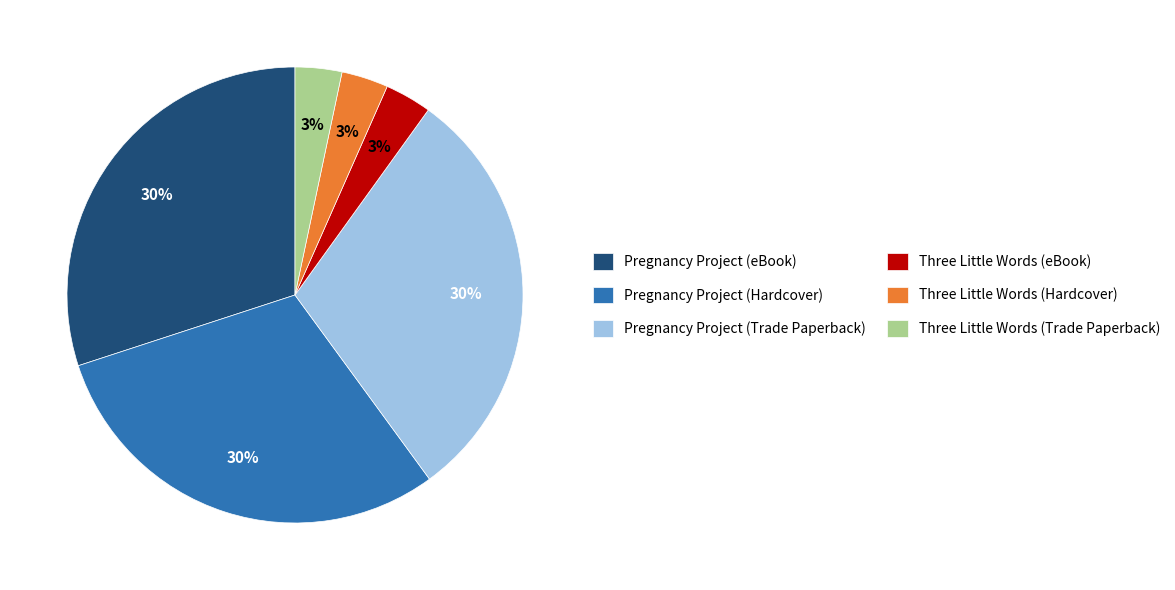

To the nearest percent, what is the difference between the Three Little Words (eBook) and Pregnancy Project (eBook) slice percentages?

27%